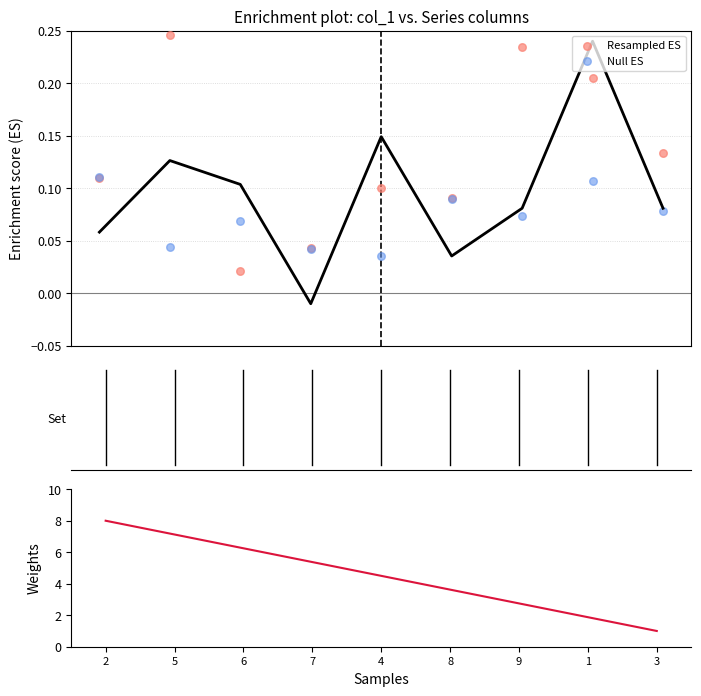

Which series has the widest spread of Y values?

Weights